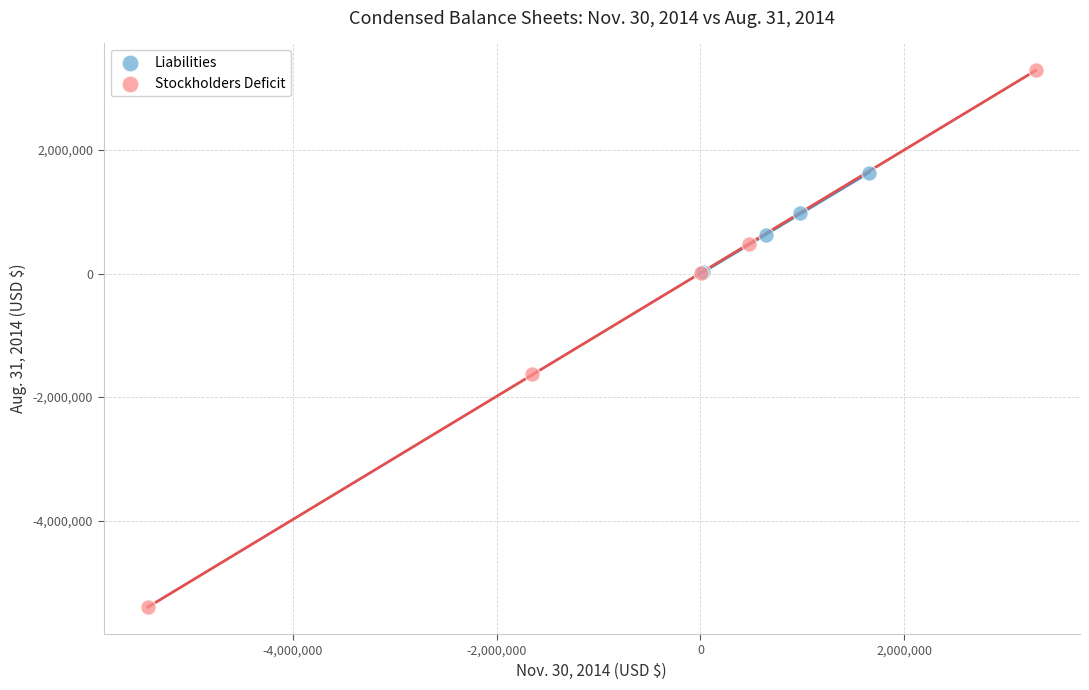

Which series contains the highest Y value?

Stockholders Deficit